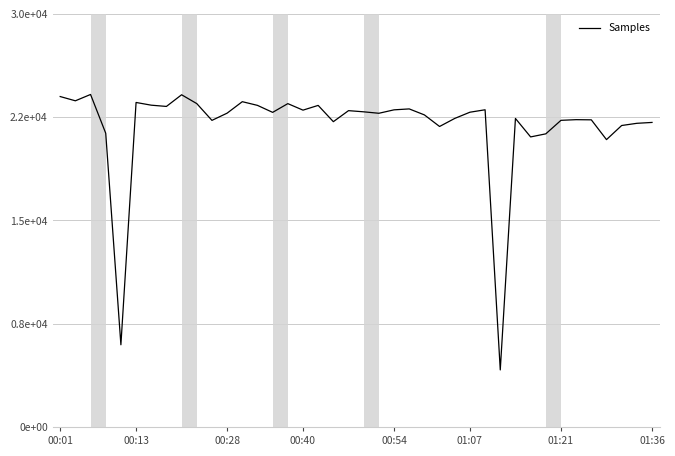

What is the sum of all values?

203274160